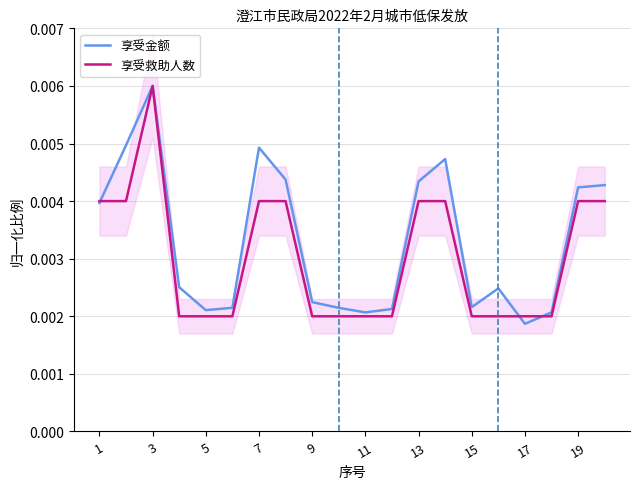

At which label does 享受金额 reach its peak?

3